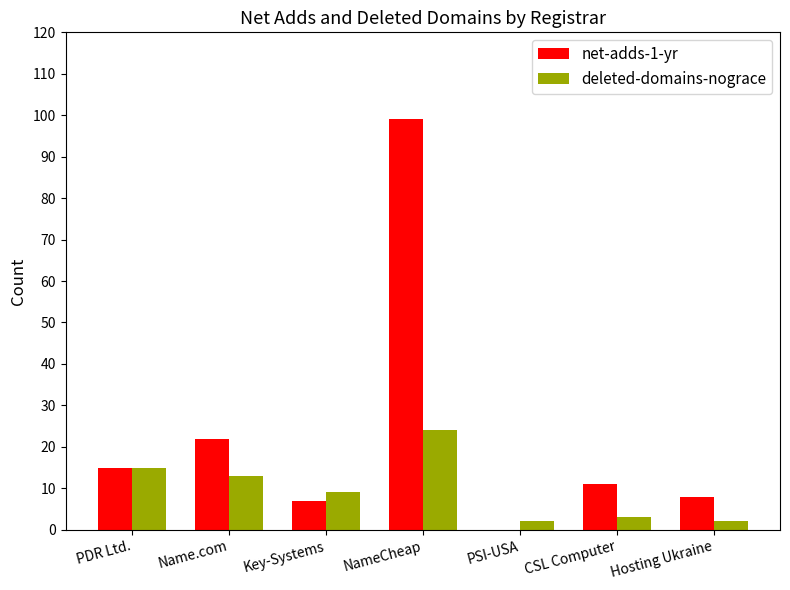

At which label does deleted-domains-nograce reach its peak?

NameCheap